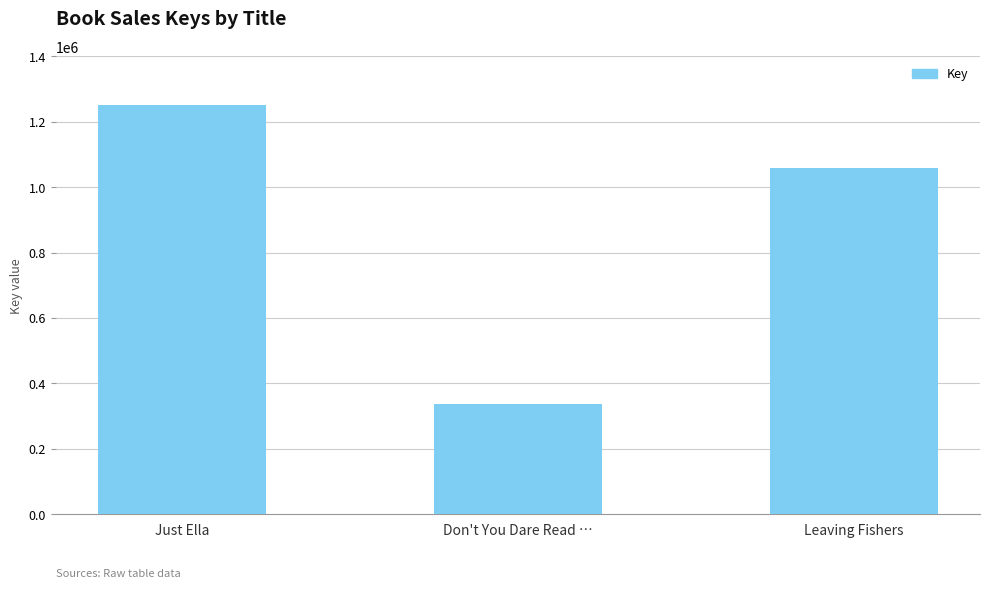

At which label does the data first exceed 1057826?

Just Ella